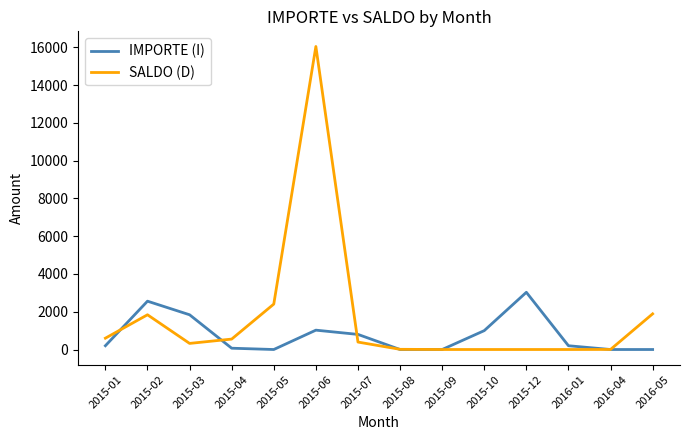

What is the highest value of the SALDO (D) series?

16050.0